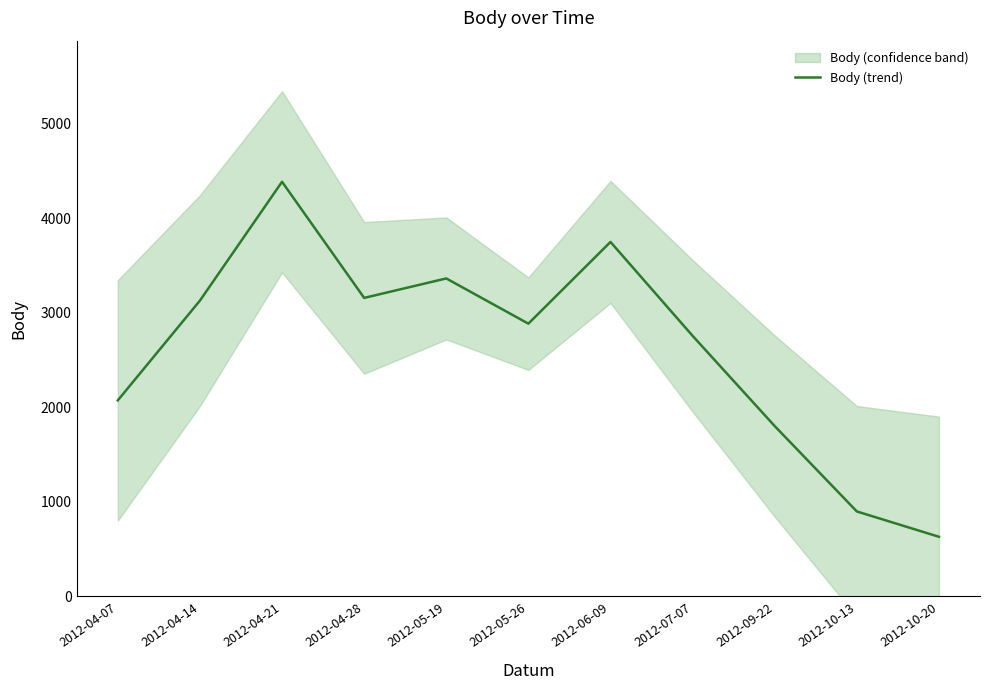

What is the change in value from 2012-05-19 to 2012-09-22?

-1562.0